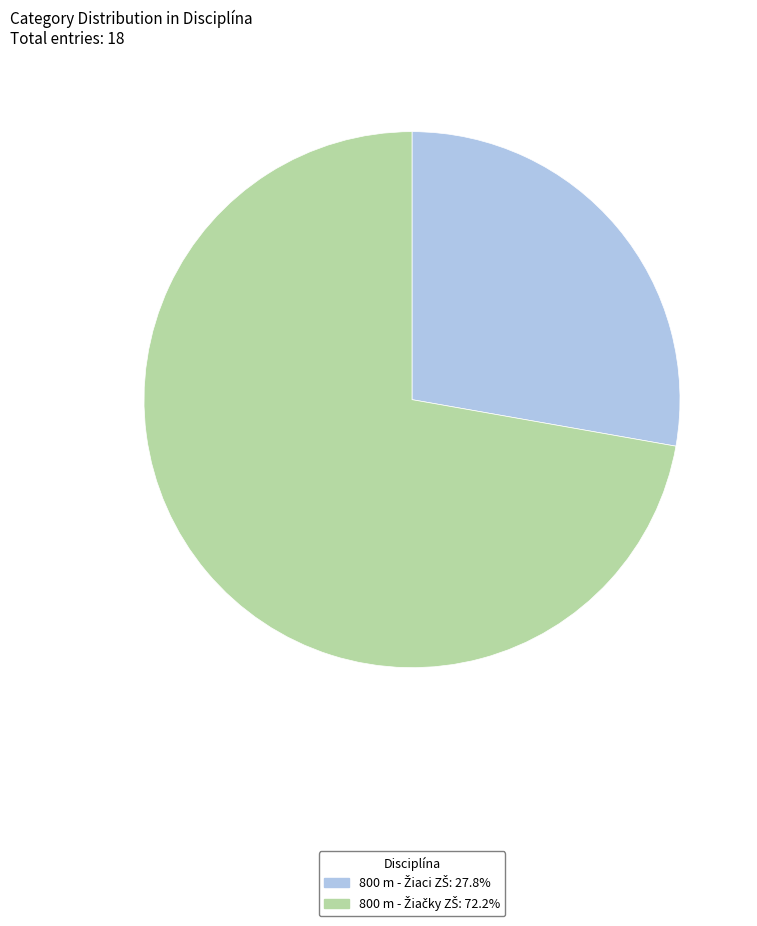

Does any single category account for the majority?

Yes